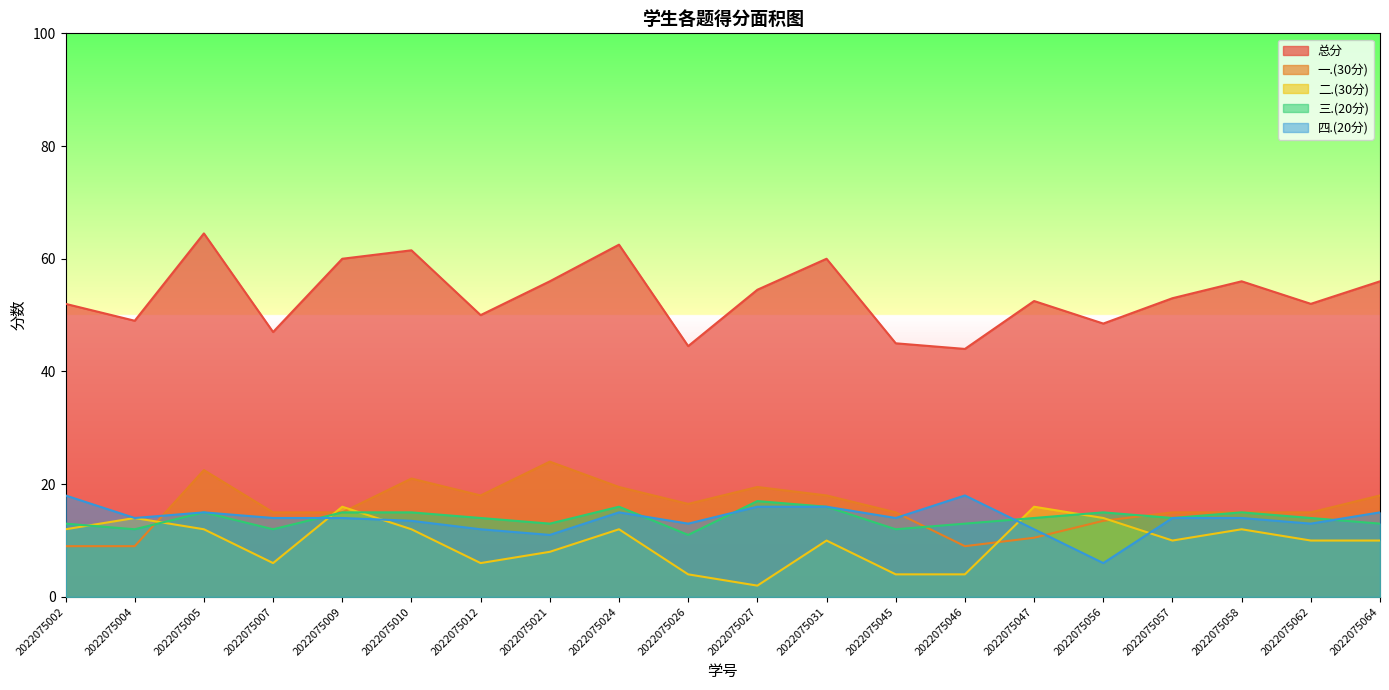

Which series has the largest total across all categories?

总分